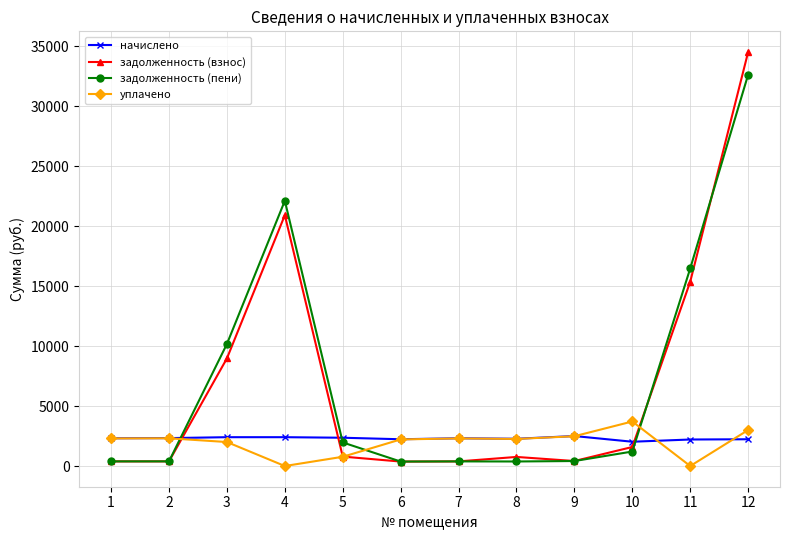

Does the chart have visible grid lines?

Yes